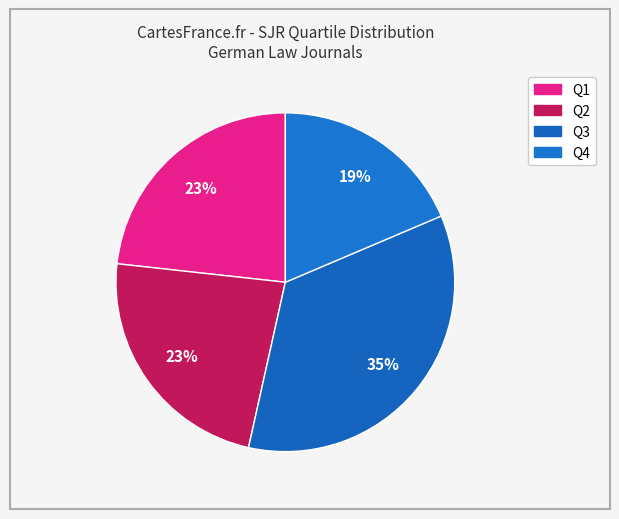

Count the number of slices in the pie.

4